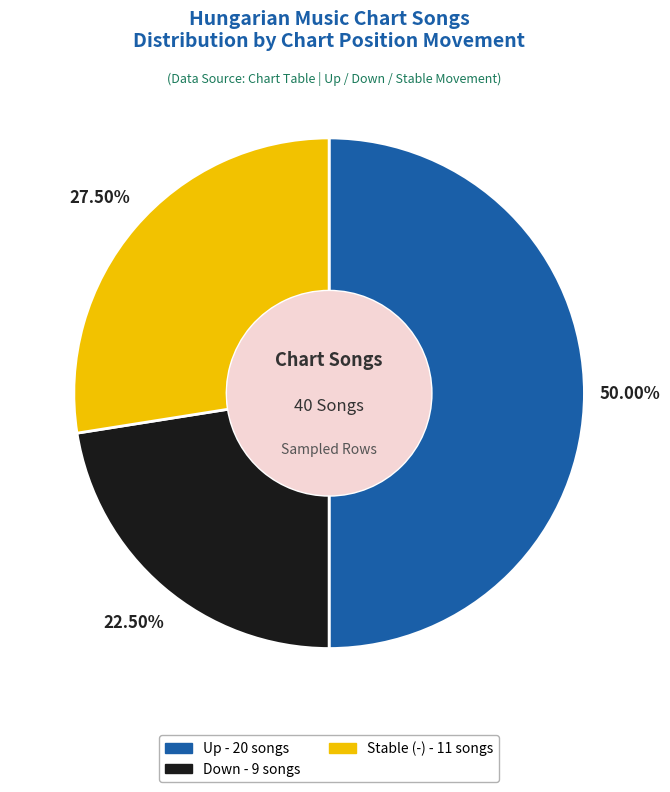

Count the number of slices in the pie.

3